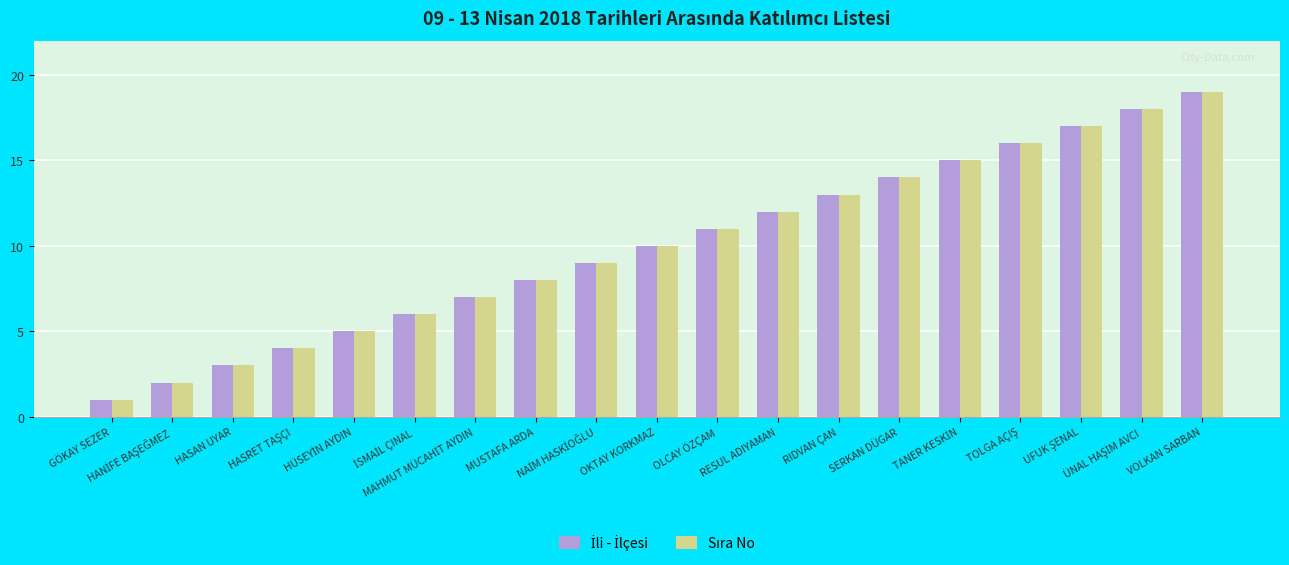

Which label corresponds to the largest value in the chart?

VOLKAN SARBAN